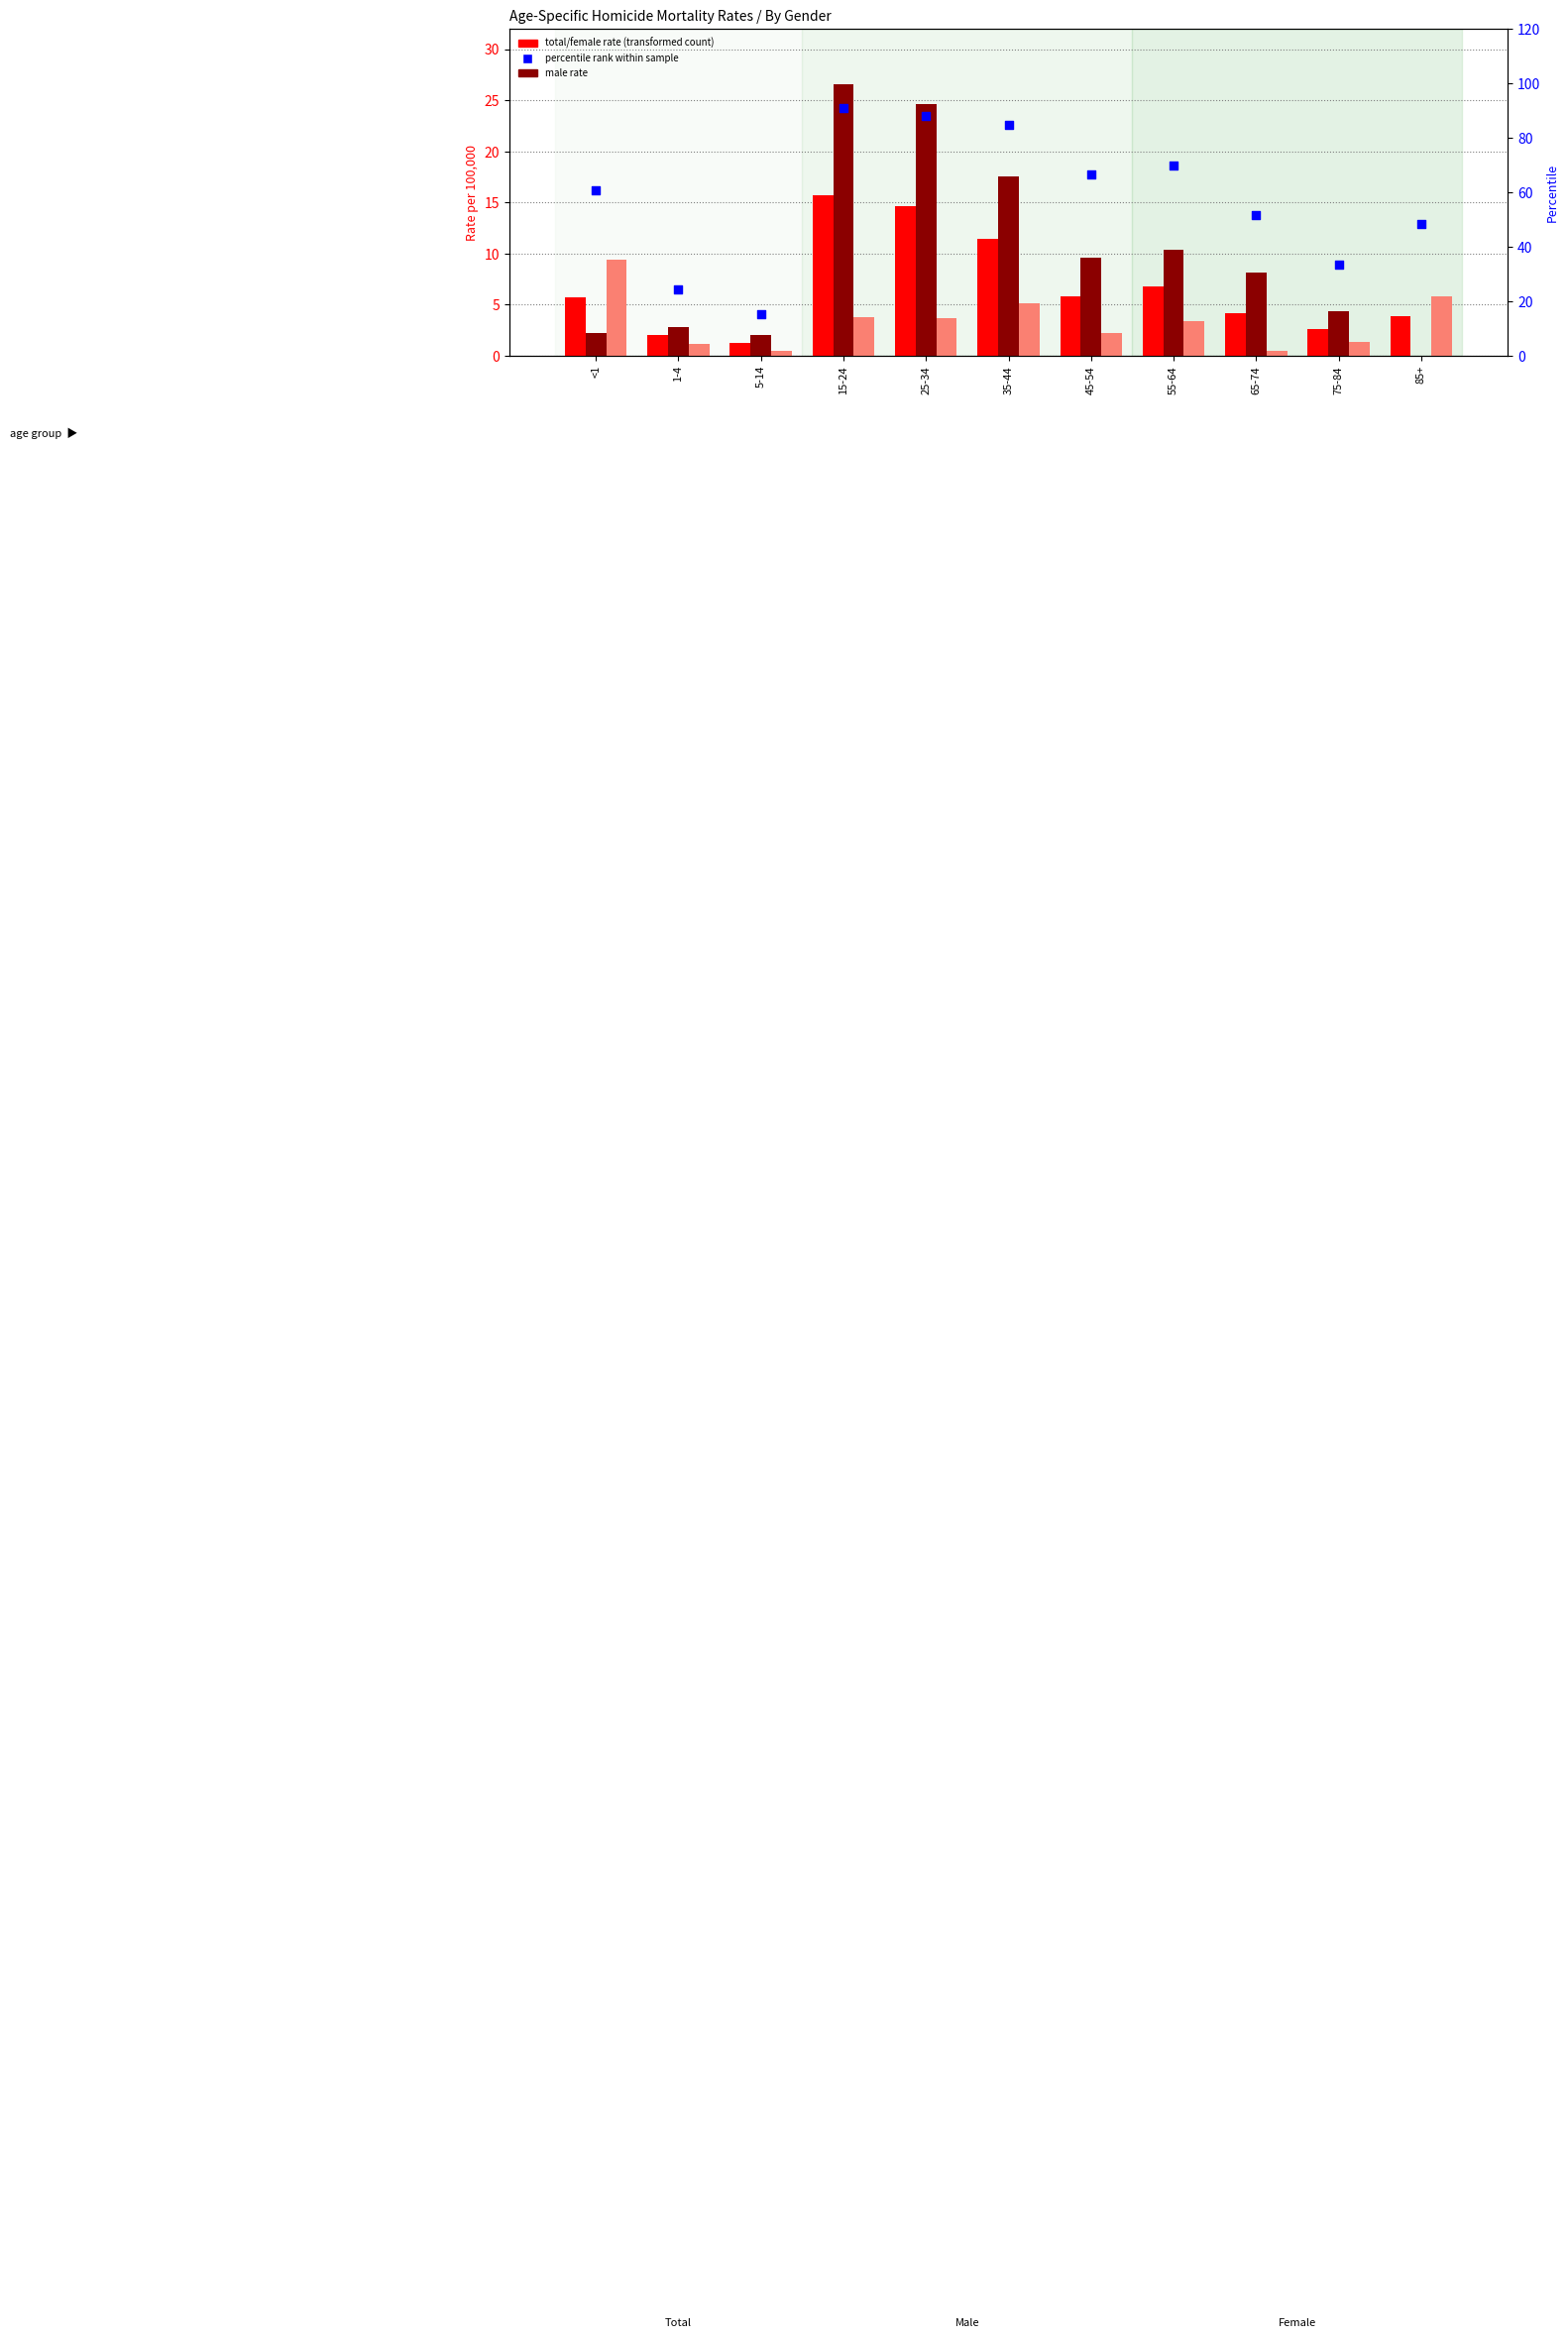

Which series has the largest Y range (max minus min)?

percentile rank within sample